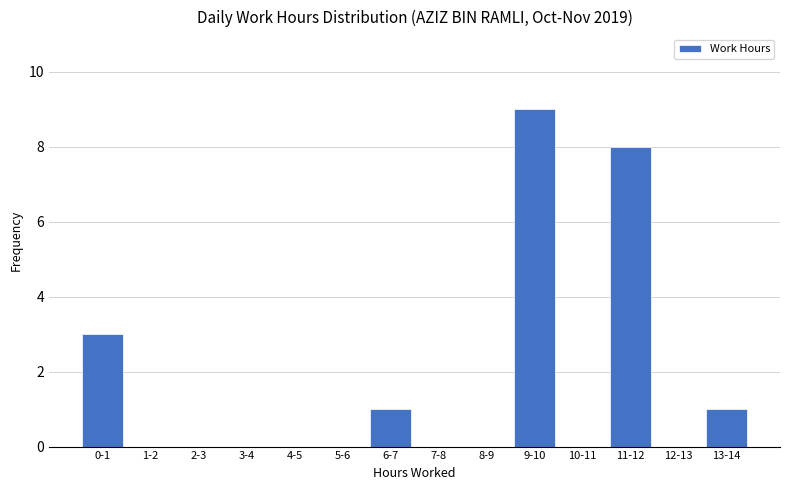

Reading left to right, what are all the values shown in this chart?

0-1=3	1-2=0	2-3=0	3-4=0	4-5=0	5-6=0	6-7=1	7-8=0	8-9=0	9-10=9	10-11=0	11-12=8	12-13=0	13-14=1